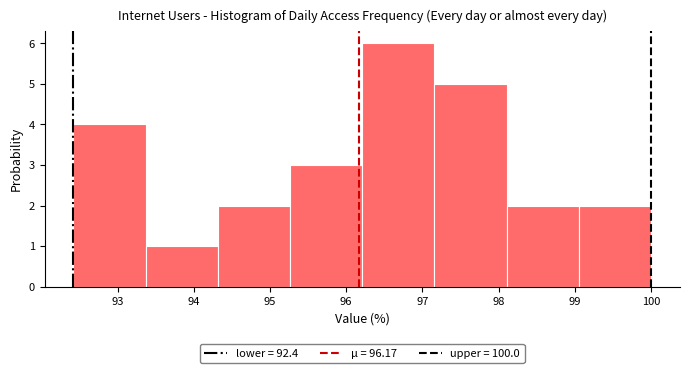

How tall is the bar that spans 93.4 to 94.3 on the x-axis? Neither the bar edges nor the heights are printed on the chart, so give them approximately, as read against the axes.

1